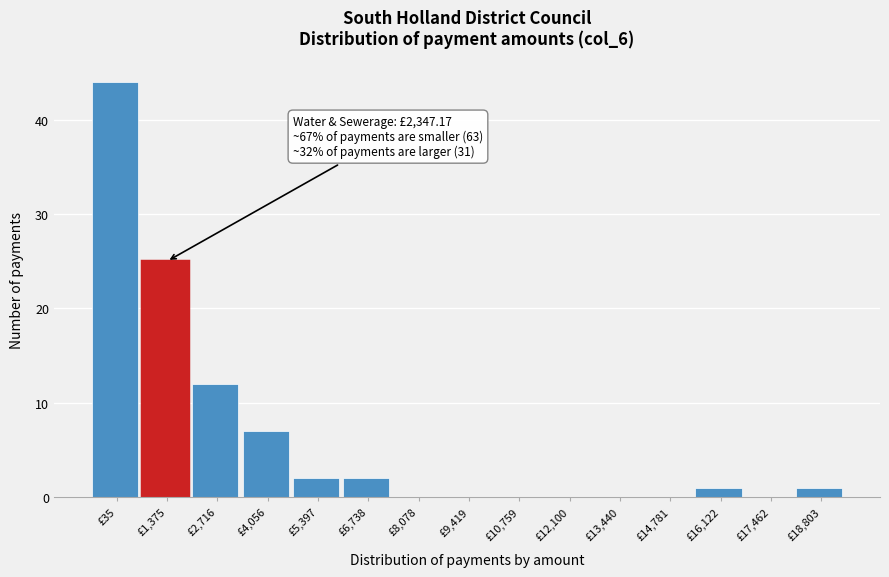

Reading left to right, extract all data points from this chart.

£35=44	£1,375=25	£2,716=12	£4,056=7	£5,397=2	£6,738=2	£8,078=0	£9,419=0	£10,759=0	£12,100=0	£13,440=0	£14,781=0	£16,122=1	£17,462=0	£18,803=1